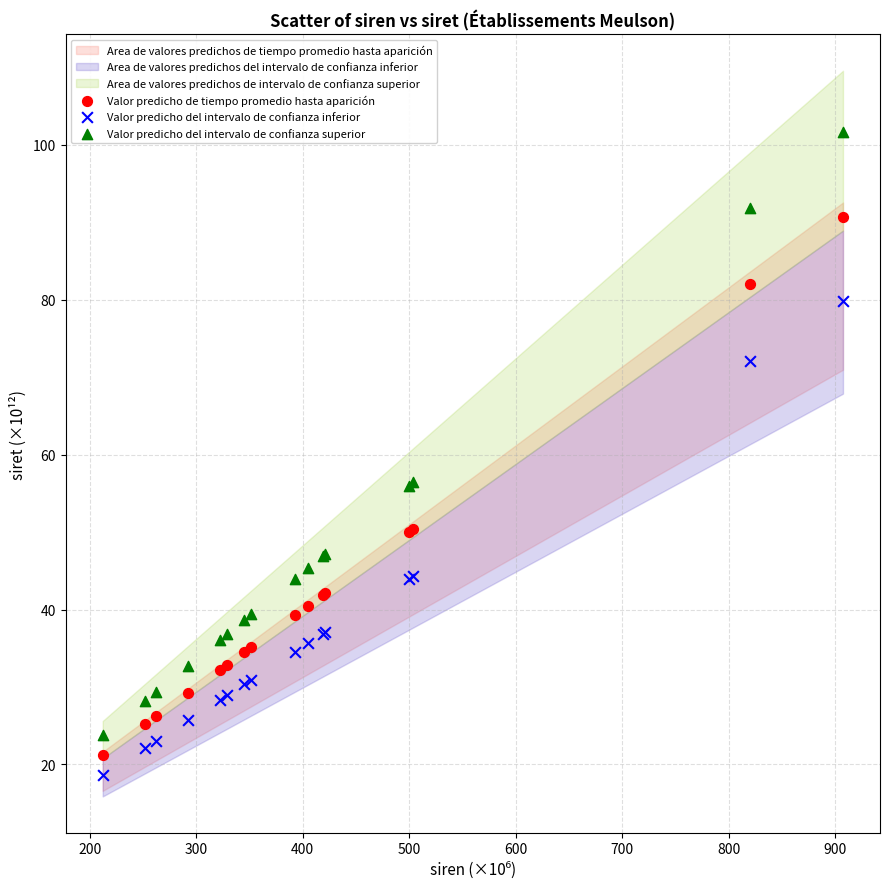

Which series has the largest Y range (max minus min)?

Valor predicho del intervalo de confianza superior